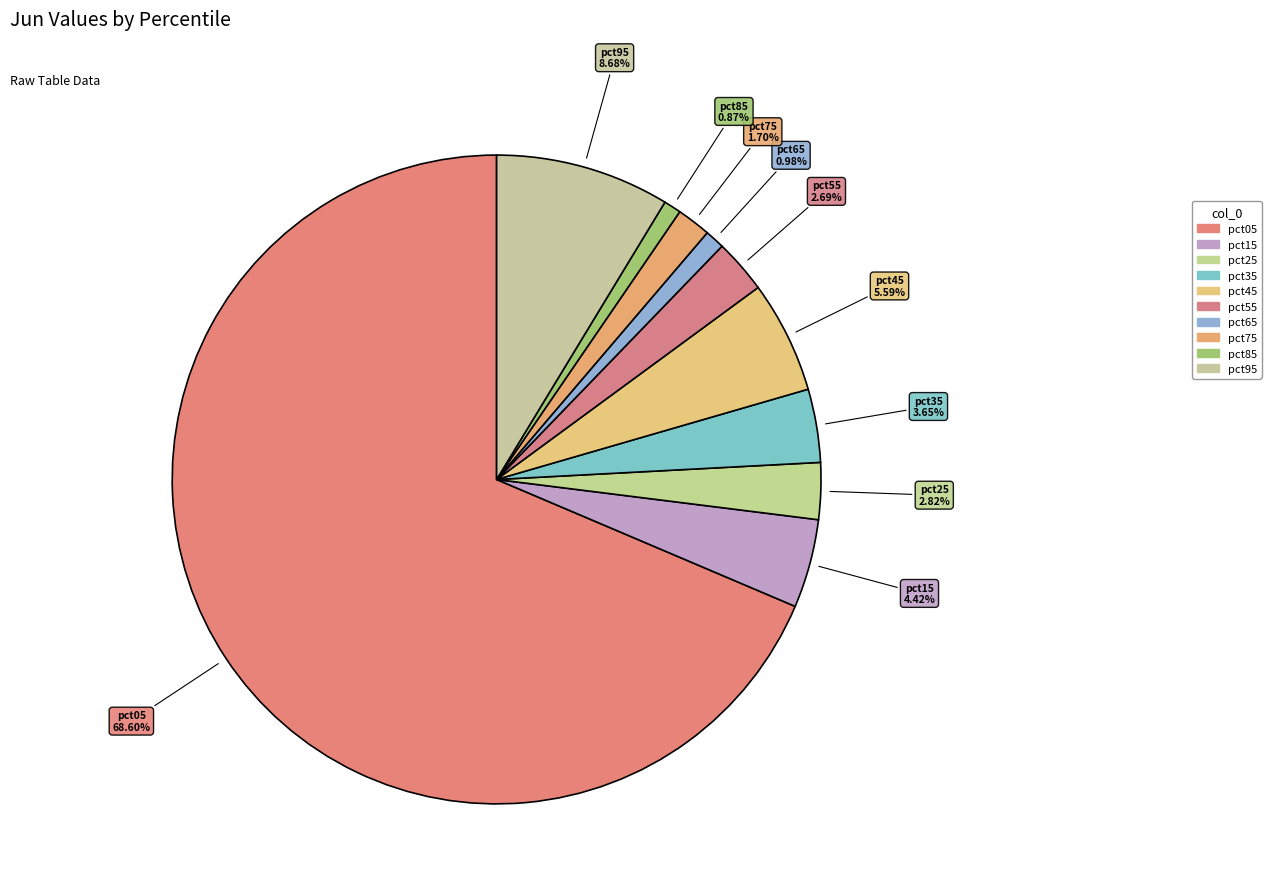

Count the number of slices in the pie.

10